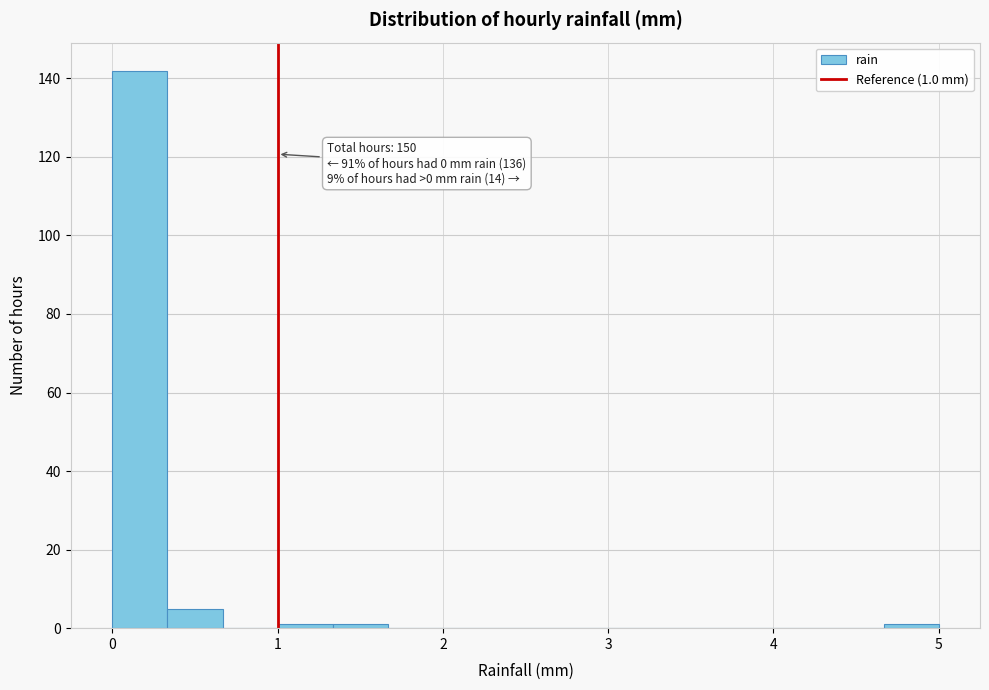

Read against the x-axis, roughly where is the centre of the tallest bar?

0.2